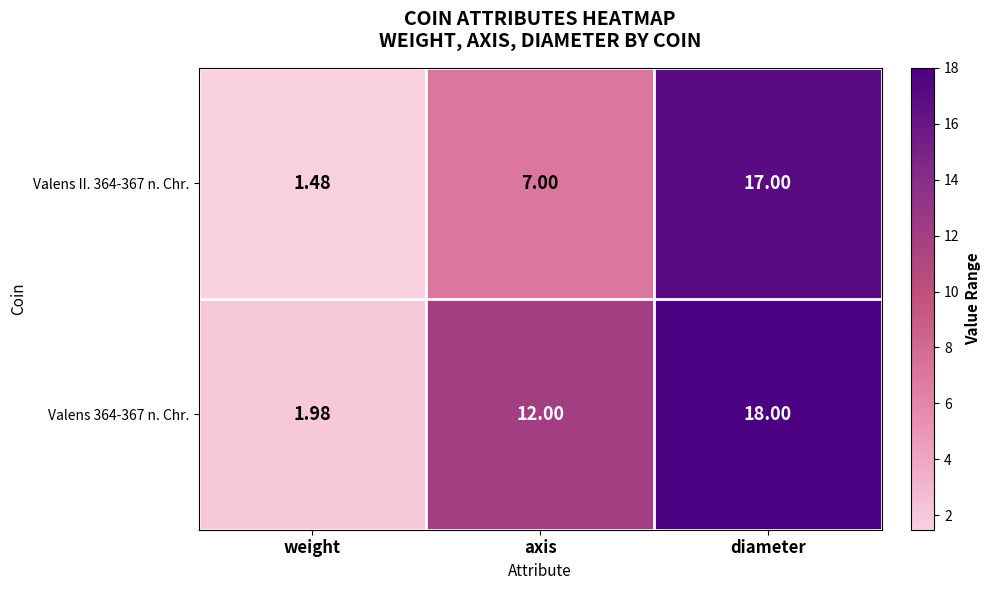

Rank the categories by Valens 364-367 n. Chr. value from highest to lowest.

diameter, axis, weight